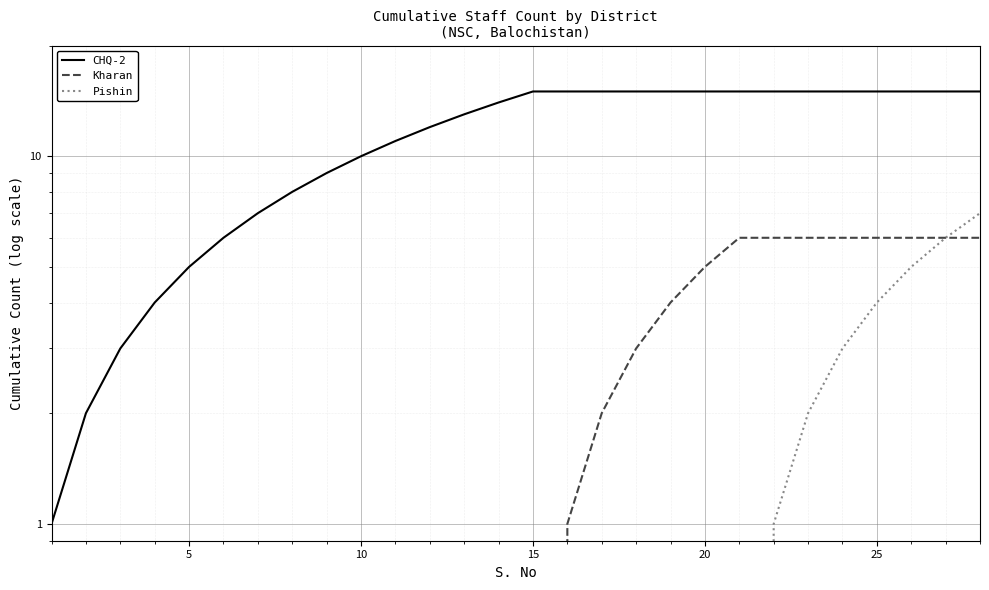

Is this an area chart (filled region under the line)?

No